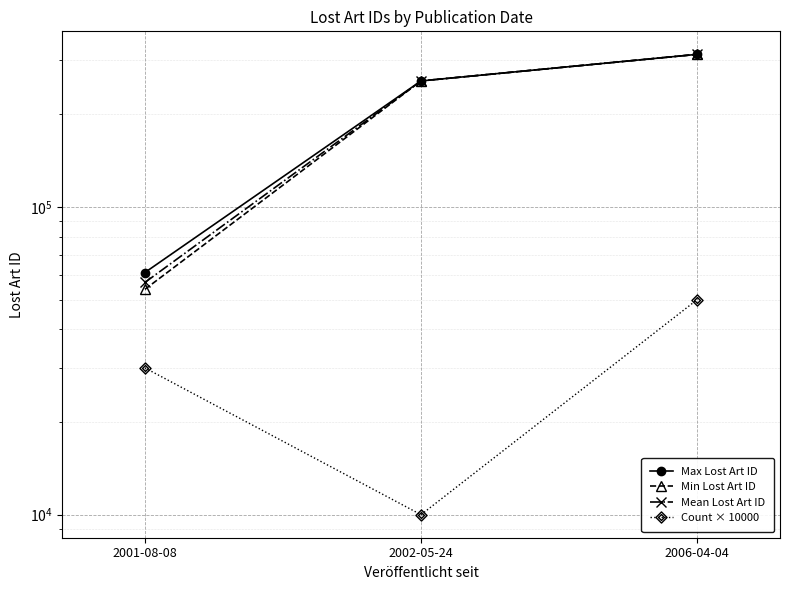

At which label does Min Lost Art ID first exceed 256887?

2006-04-04